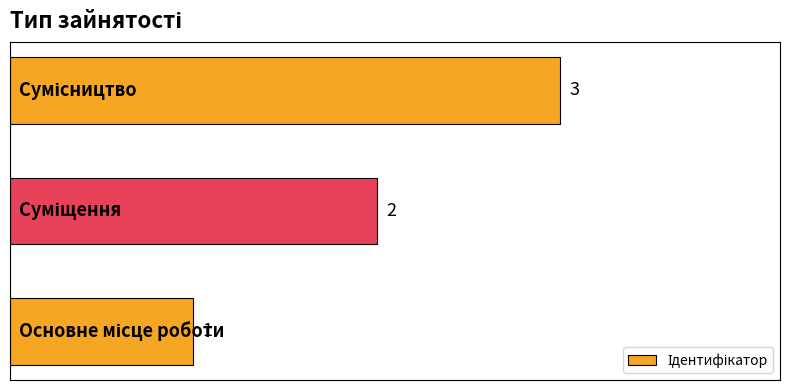

What is the greatest value displayed?

3